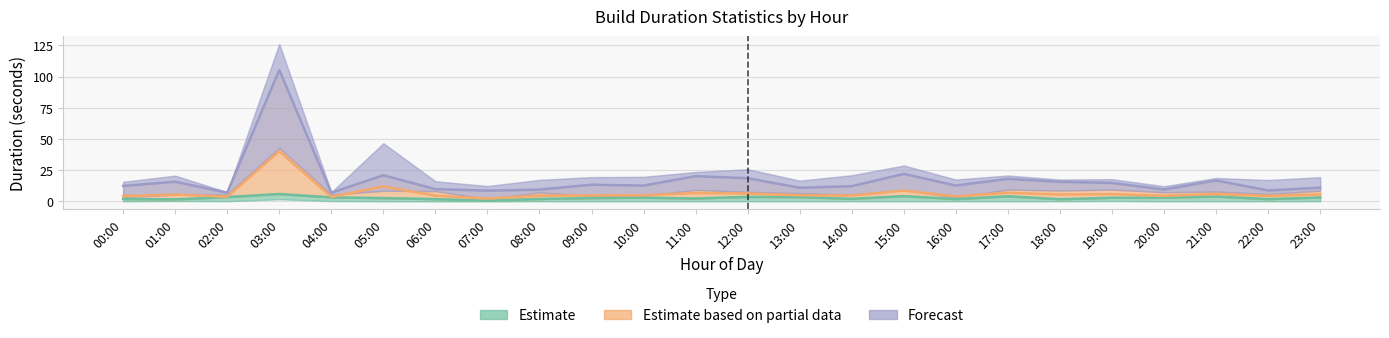

At which label is p90 closest to 56?

15:00